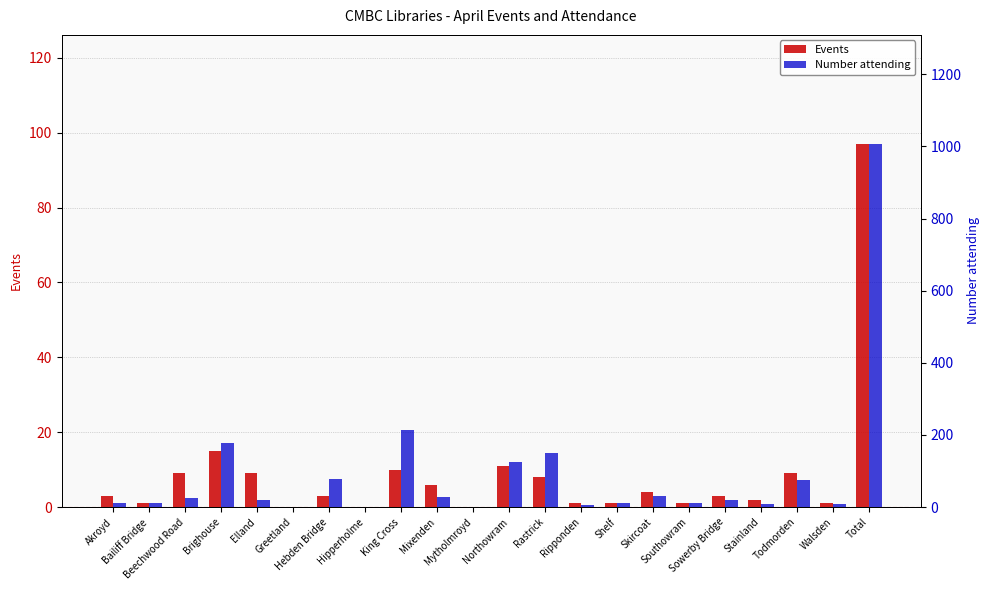

List the series in order of their overall mean, lowest first.

Events, Number attending